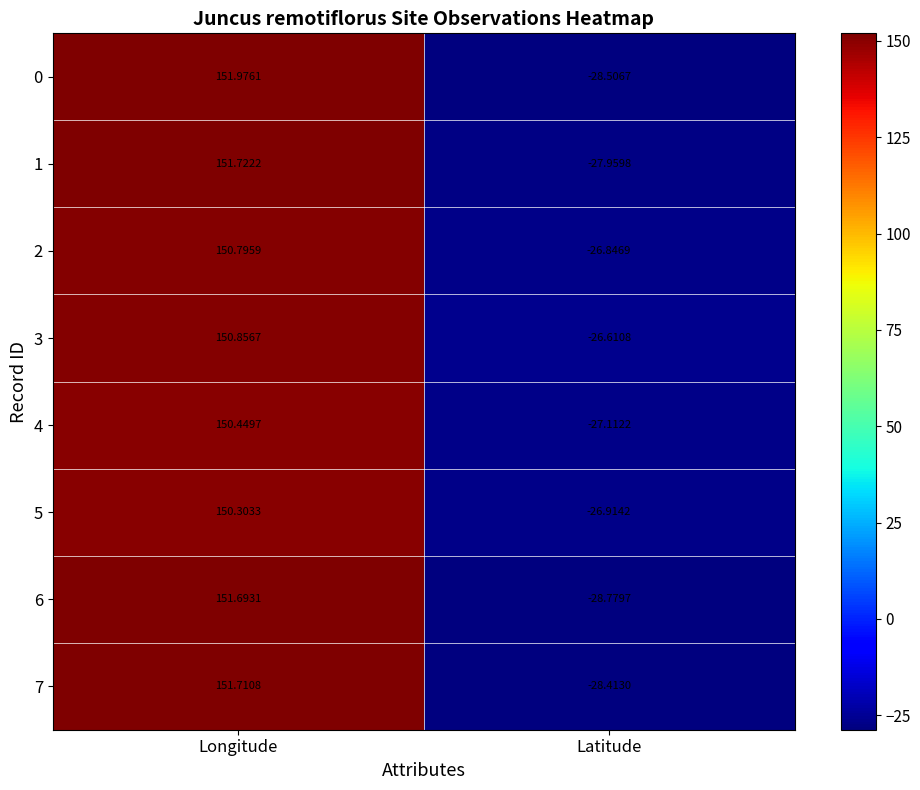

Rank the series at Longitude from lowest to highest value.

5, 4, 2, 3, 6, 7, 1, 0